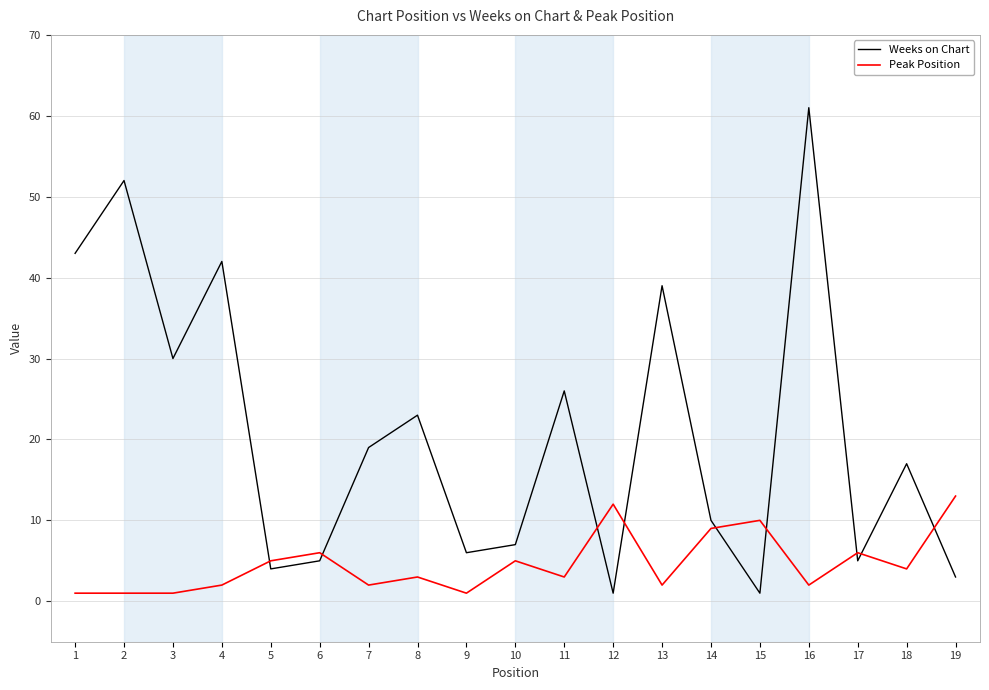

What is the minimum value shown in the chart?

1